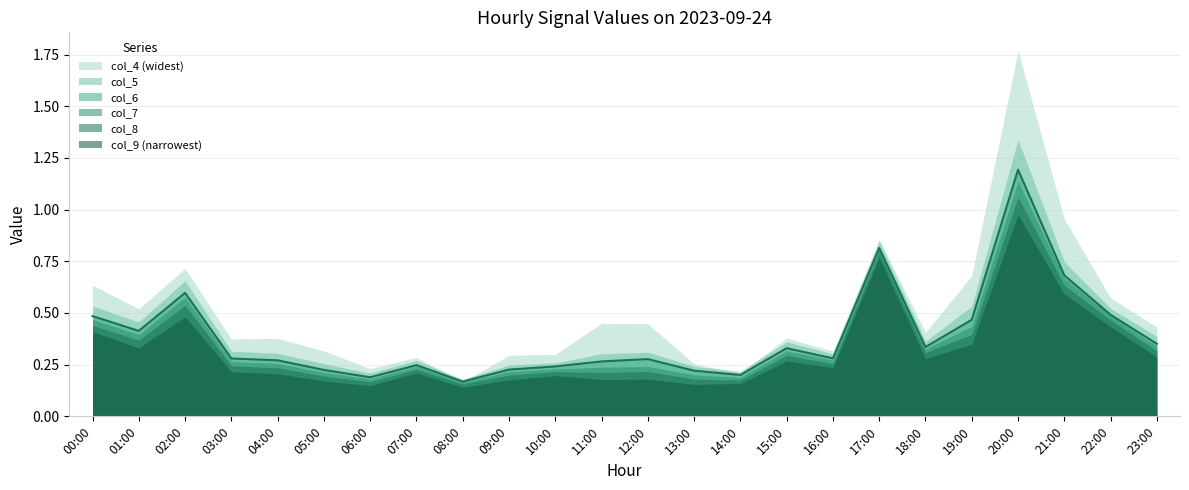

At which category is the sum across all series the highest?

20:00